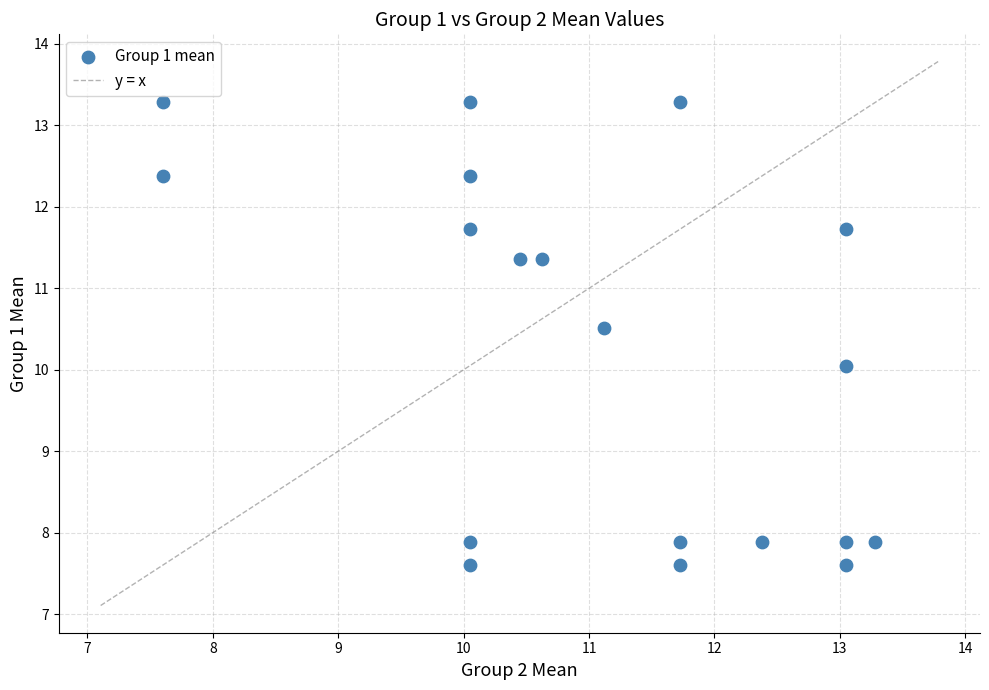

What is the range of X values (max minus min)?

5.7